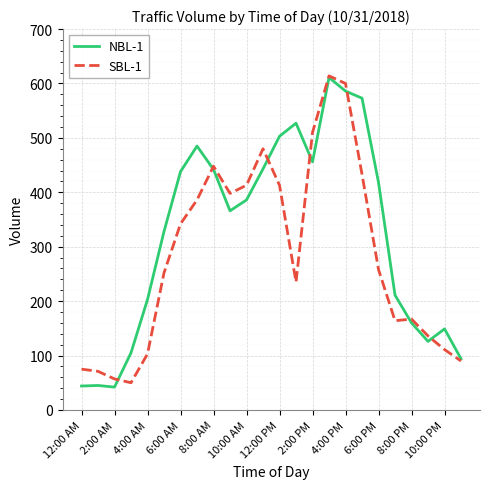

What is the maximum value shown in the chart?

614